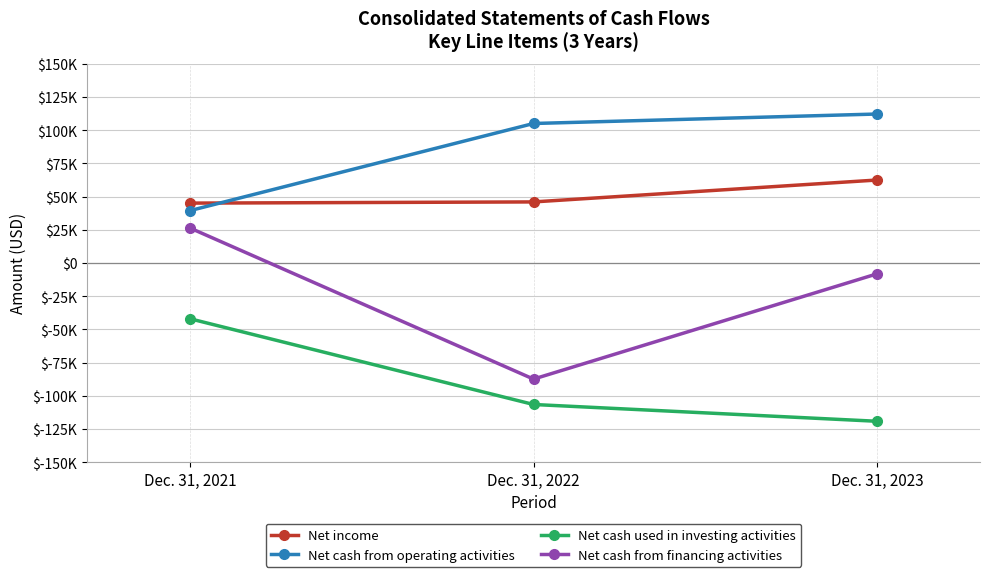

Reading right to left, list all the values displayed in this chart.

Net income: Dec. 31, 2023=62516	Dec. 31, 2022=46025	Dec. 31, 2021=45126
Net cash from operating activities: Dec. 31, 2023=112247	Dec. 31, 2022=105110	Dec. 31, 2021=39488
Net cash used in investing activities: Dec. 31, 2023=-119236	Dec. 31, 2022=-106590	Dec. 31, 2021=-42015
Net cash from financing activities: Dec. 31, 2023=-8181	Dec. 31, 2022=-87454	Dec. 31, 2021=26344